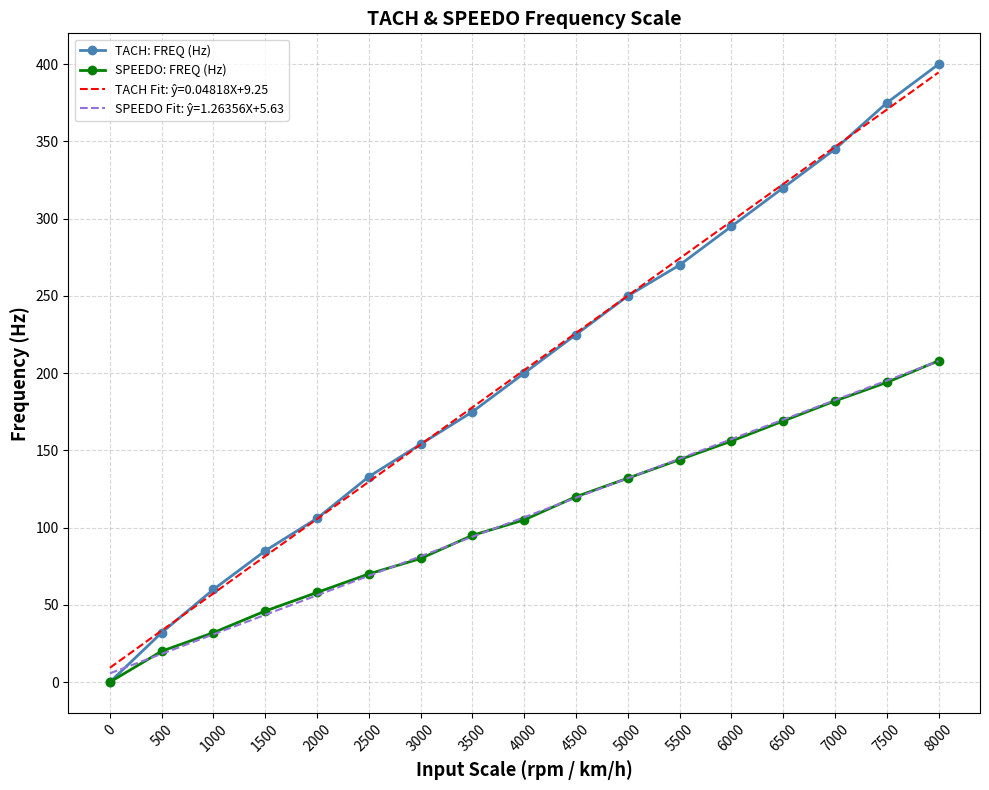

Rank the categories by TACH: FREQ (Hz) value from lowest to highest.

0, 500, 1000, 1500, 2000, 2500, 3000, 3500, 4000, 4500, 5000, 5500, 6000, 6500, 7000, 7500, 8000